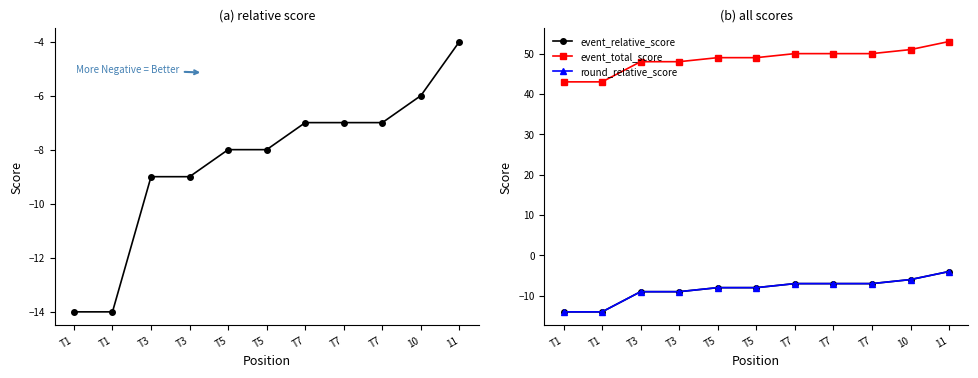

How many data points in event_relative_score are above -8?

5